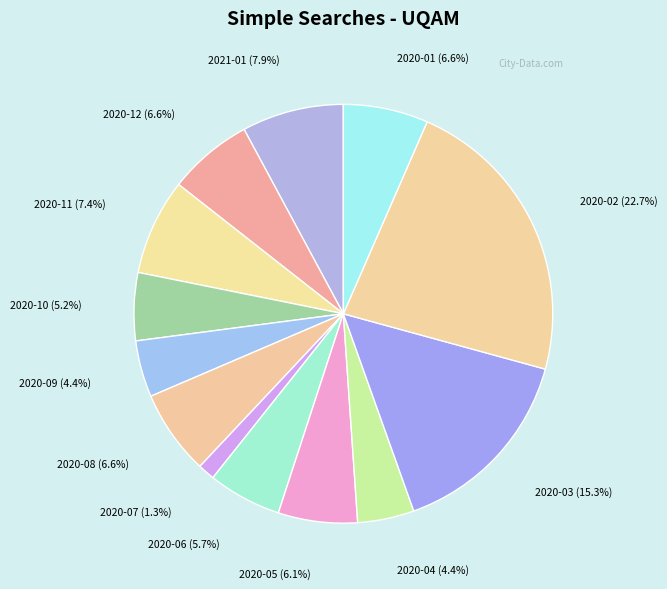

To the nearest percent, what portion does 2020-10 represent?

5%